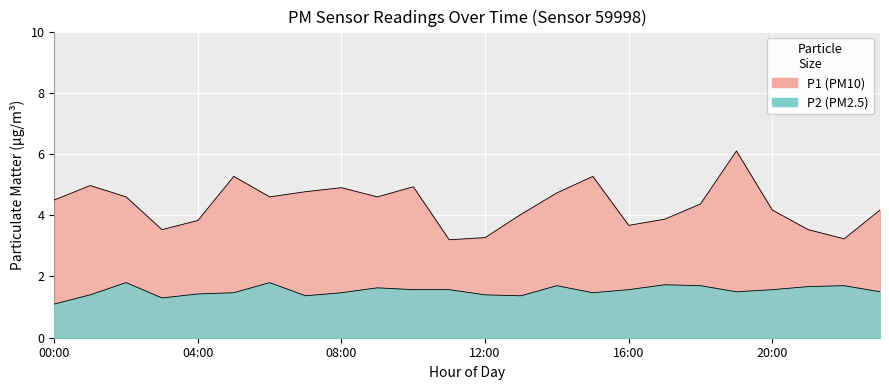

How many interior local peaks does the P1 series have?

6